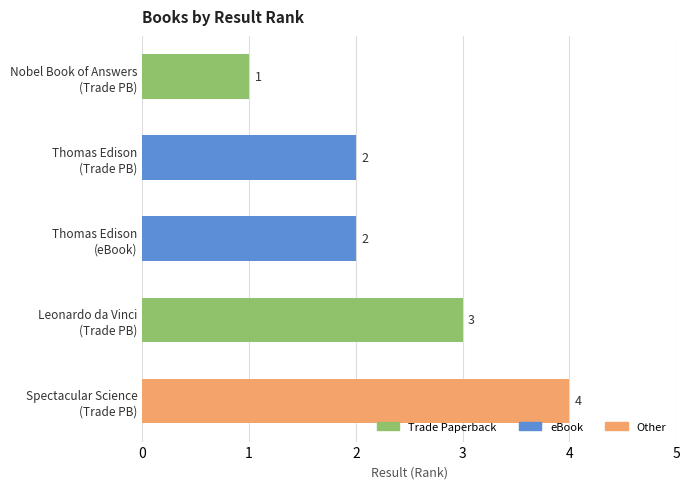

What is the sum of all values?

12